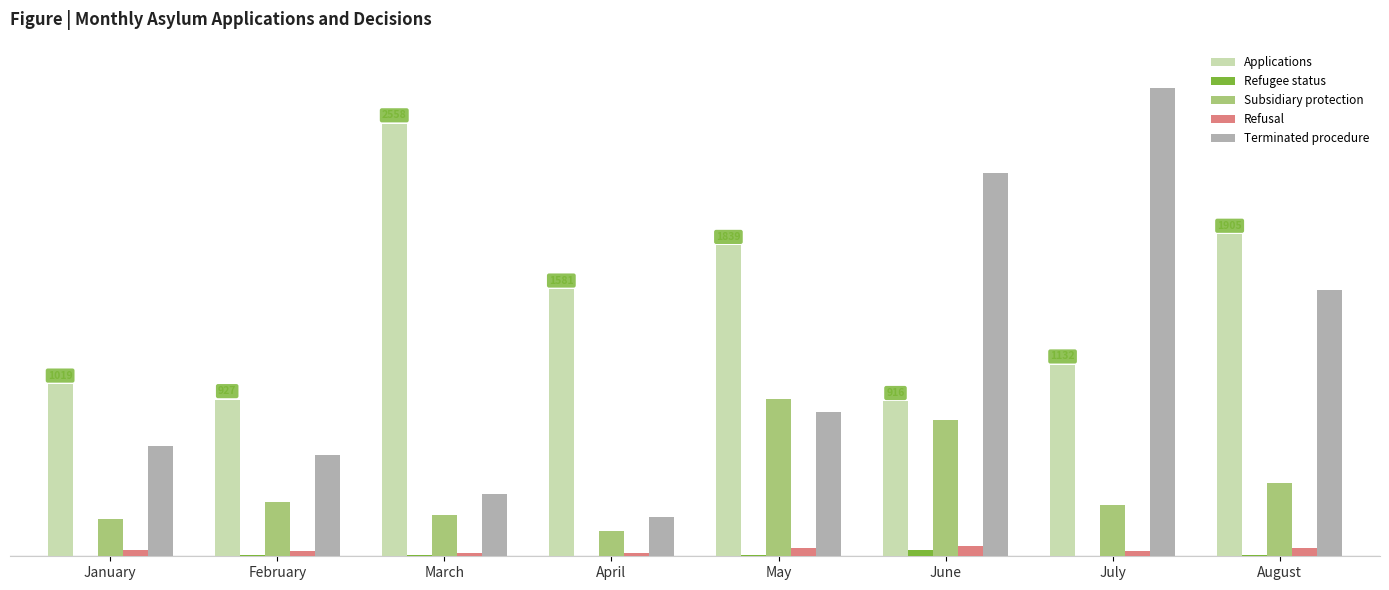

Are the bars grouped side by side (vs. stacked)?

Yes